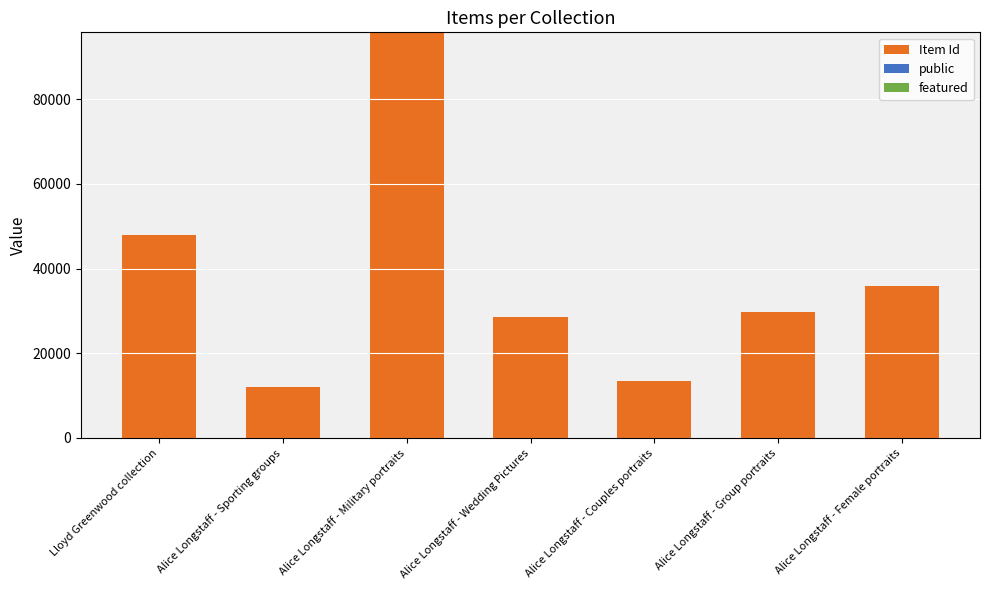

At which category is the sum across all series the highest?

Alice Longstaff - Military portraits